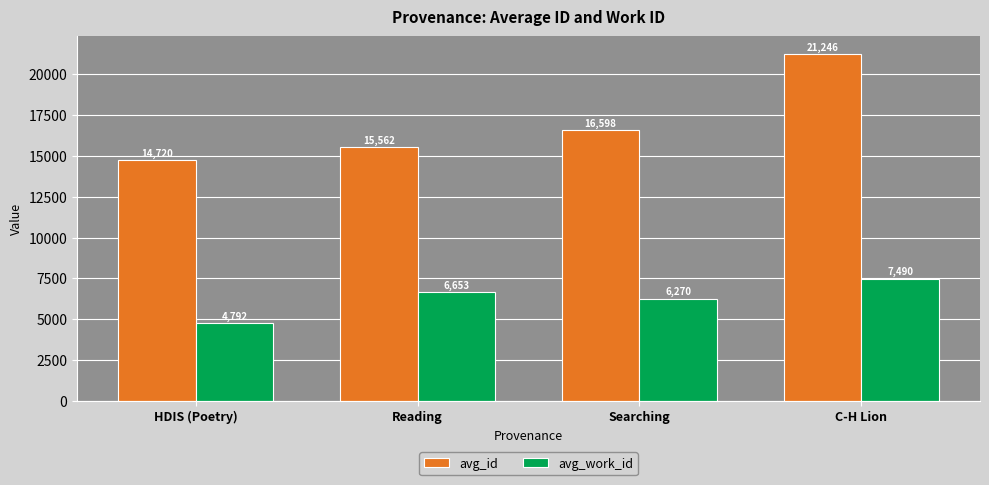

Is it true that avg_id equals 9613.1 at Reading?

False